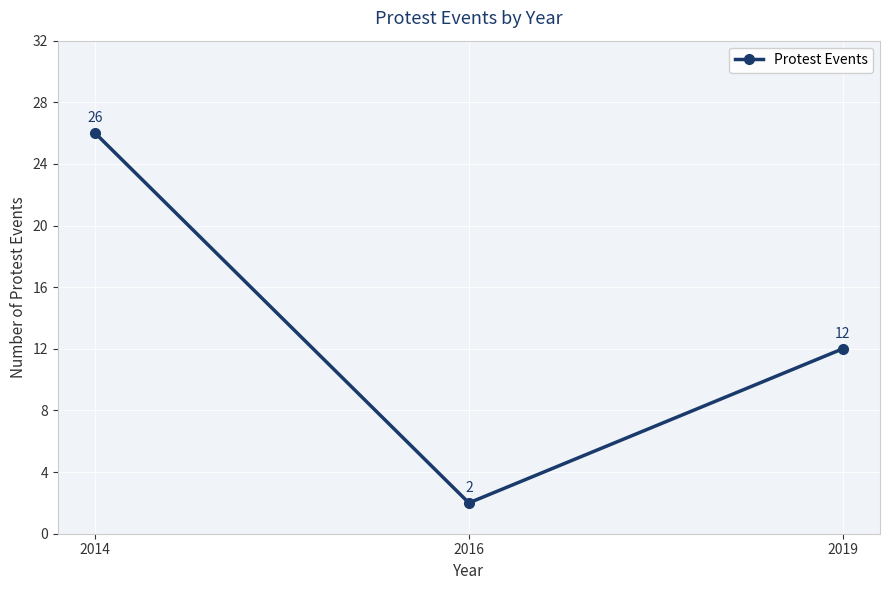

The value at 2019 is 8. True or false?

False